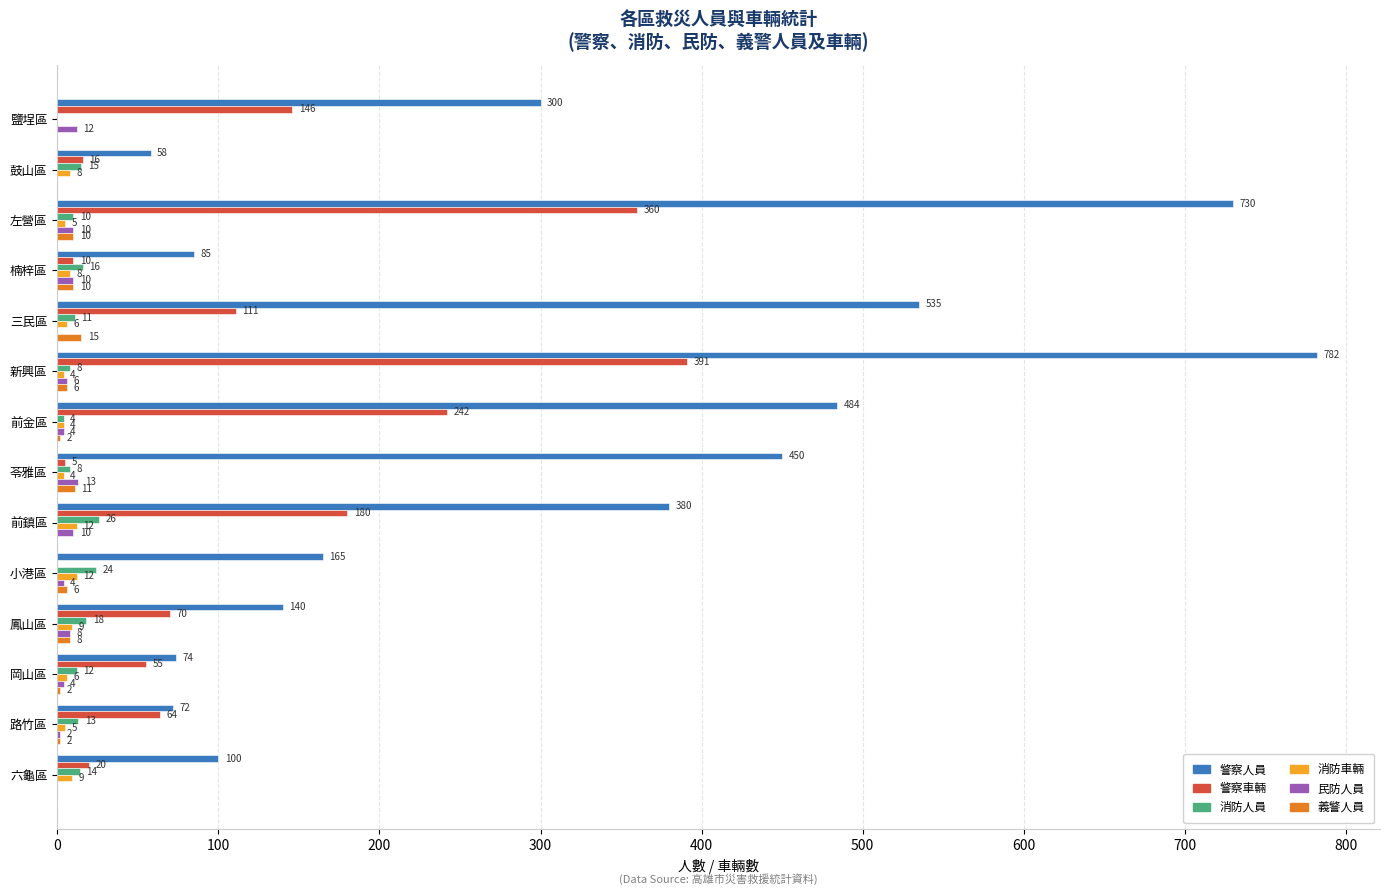

At which category is the sum across all series the highest?

新興區